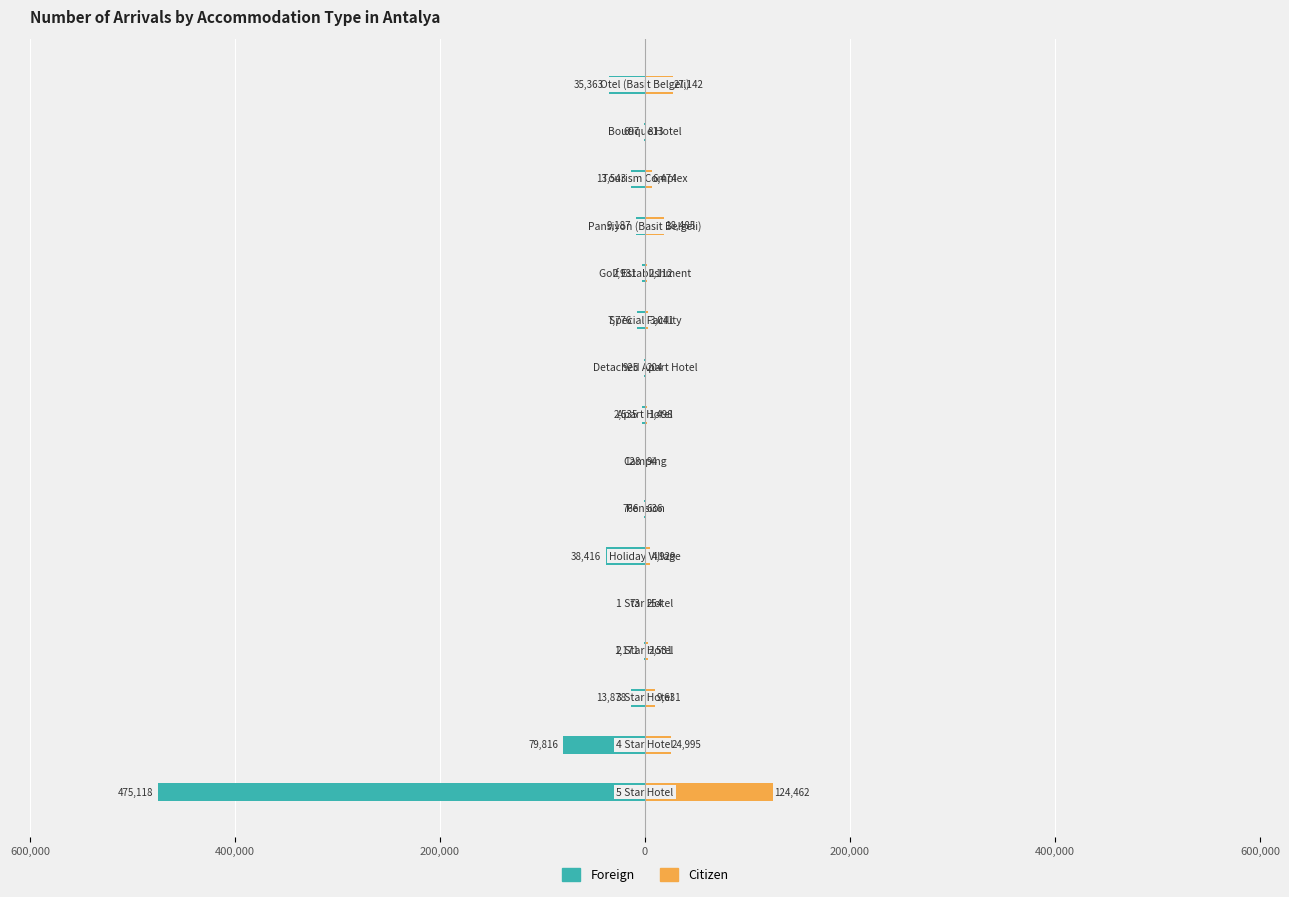

Are the bars grouped side by side (vs. stacked)?

Yes